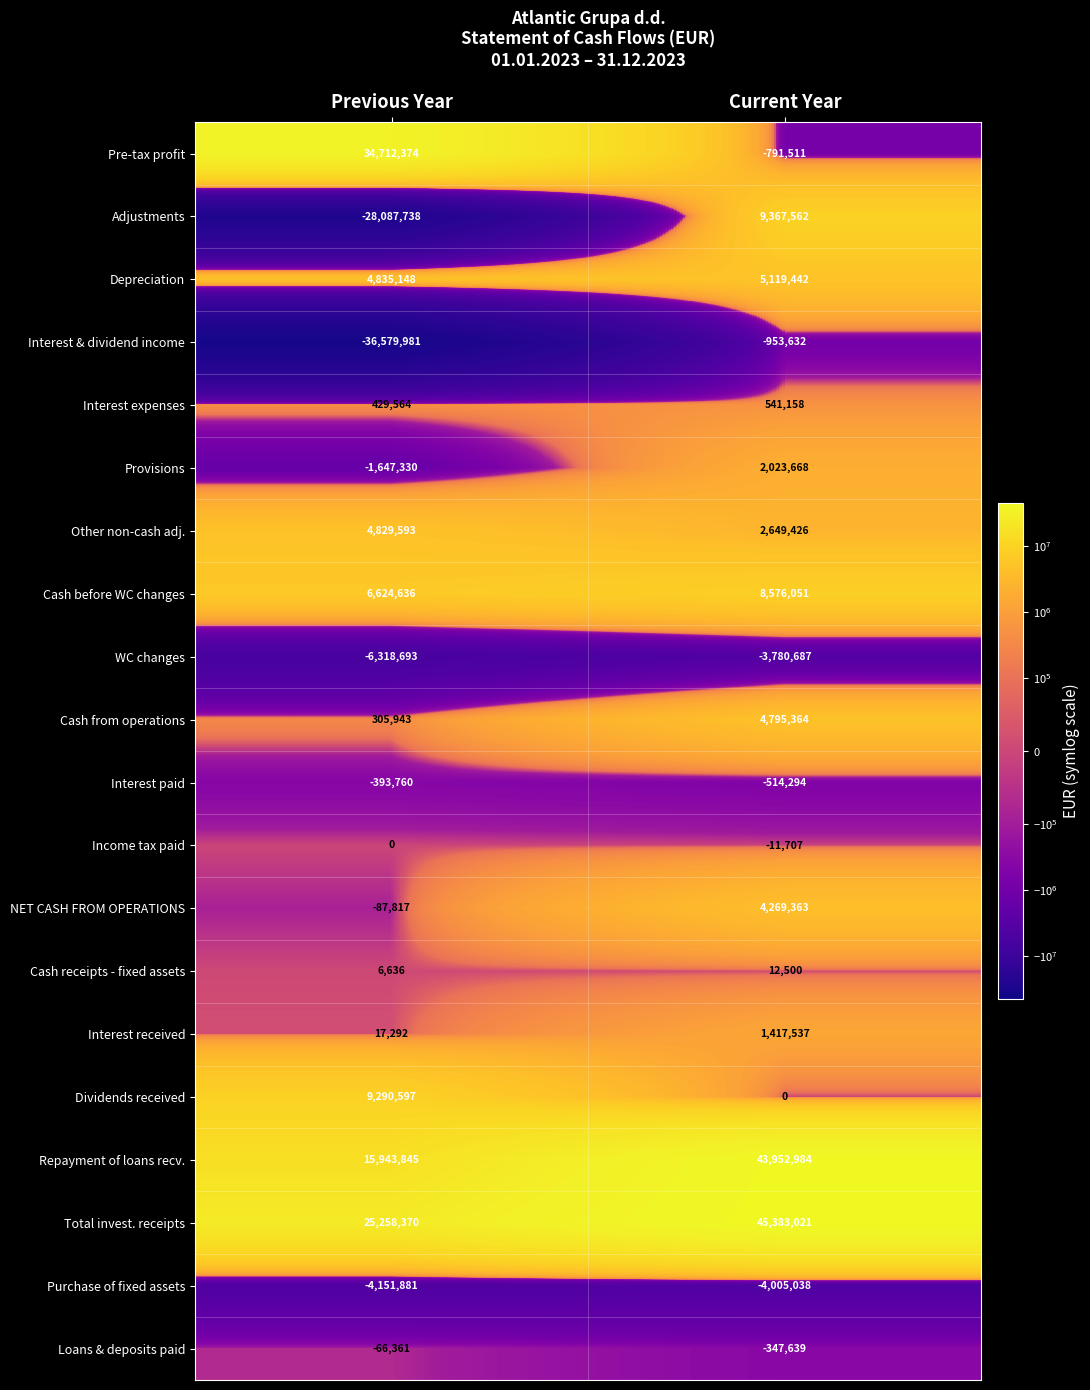

Which series has the largest total across all categories?

Total invest. receipts